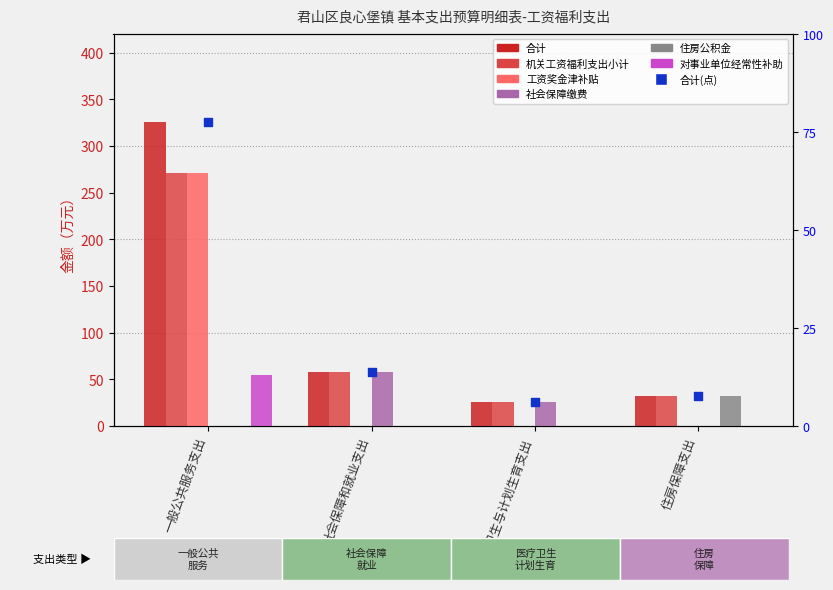

Which series reaches the maximum Y coordinate?

合计